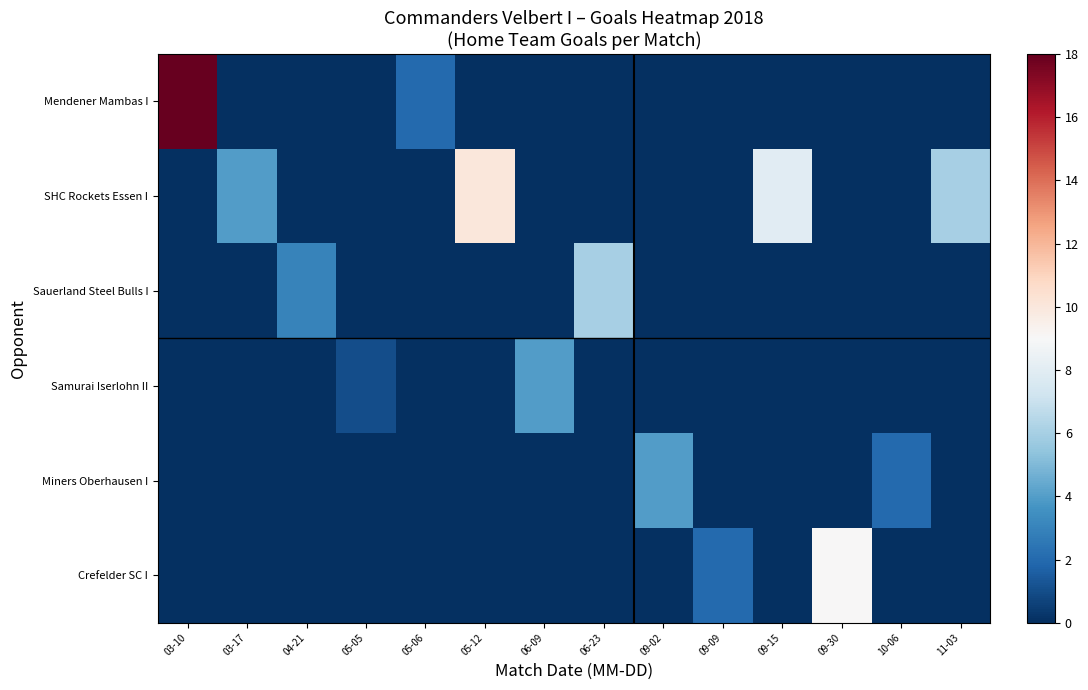

At 09-02, list the series in order from largest to smallest.

Miners Oberhausen I, Mendener Mambas I, SHC Rockets Essen I, Sauerland Steel Bulls I, Samurai Iserlohn II, Crefelder SC I